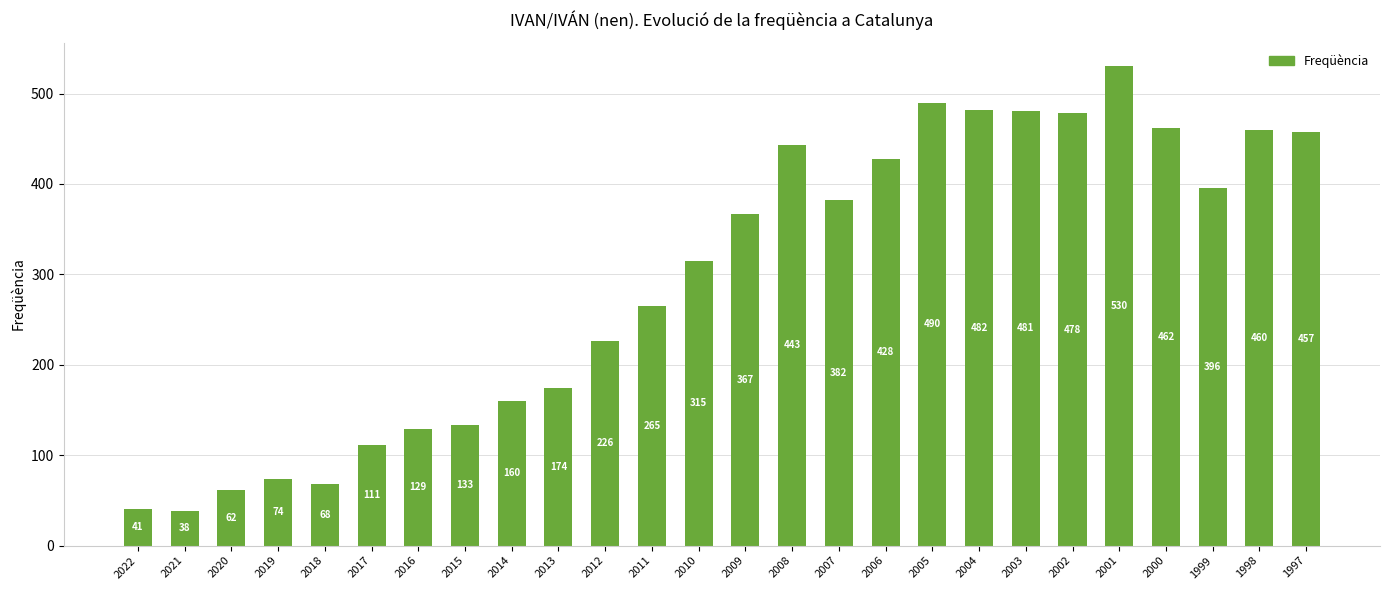

Approximately how many times larger is the value at 2002 compared to 2013?

2.7